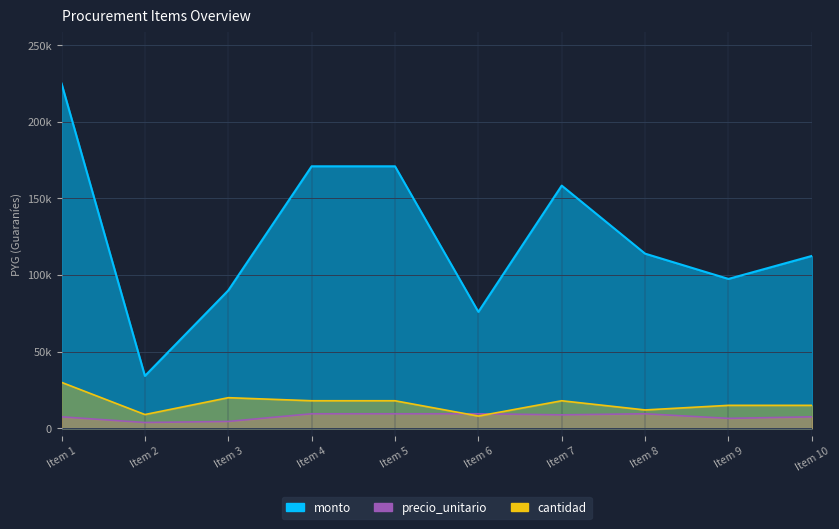

What are all the series names shown in the legend?

monto, cantidad, precio_unitario